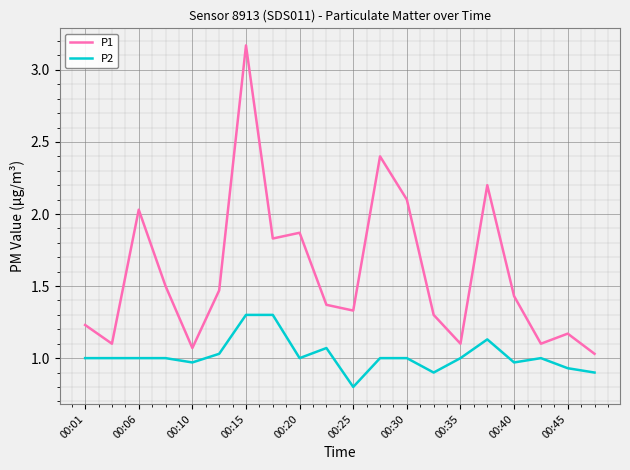

Which series has the largest range (max minus min)?

P1